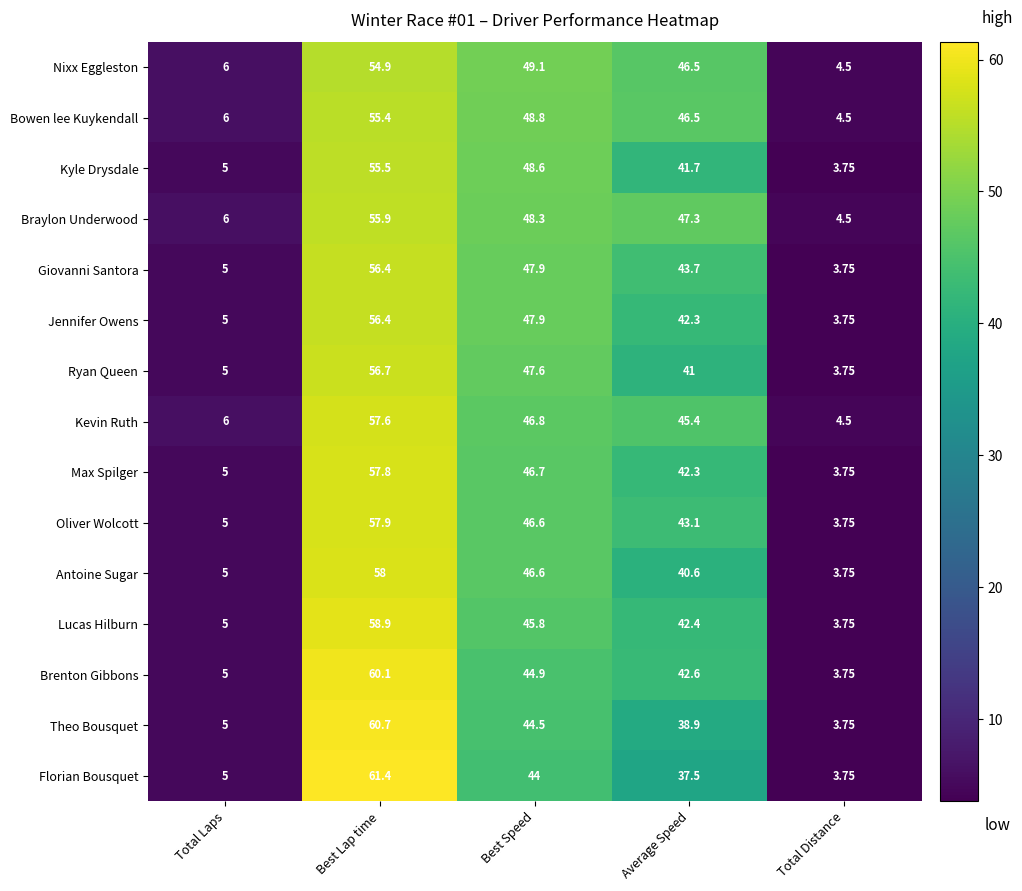

Which series has the largest range (max minus min)?

Florian Bousquet